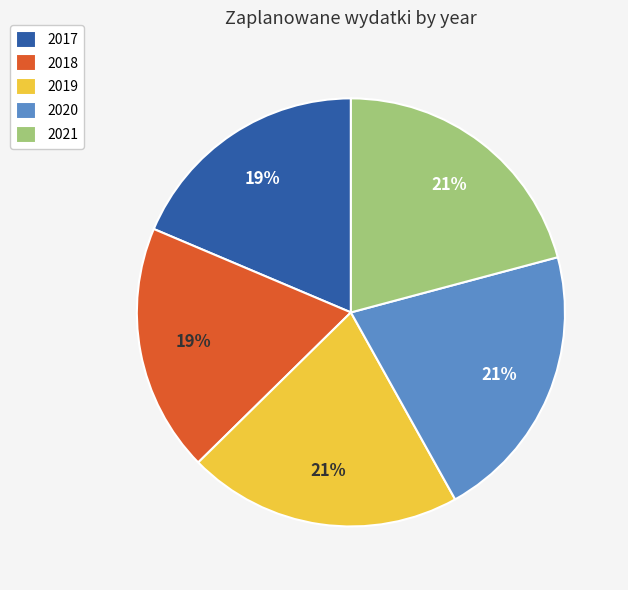

To the nearest percent, what is the average slice percentage?

20%